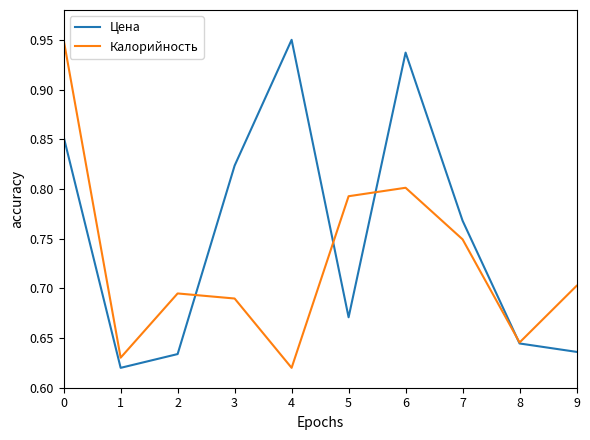

What is the difference between the second highest and minimum values in the Калорийность series?

0.2